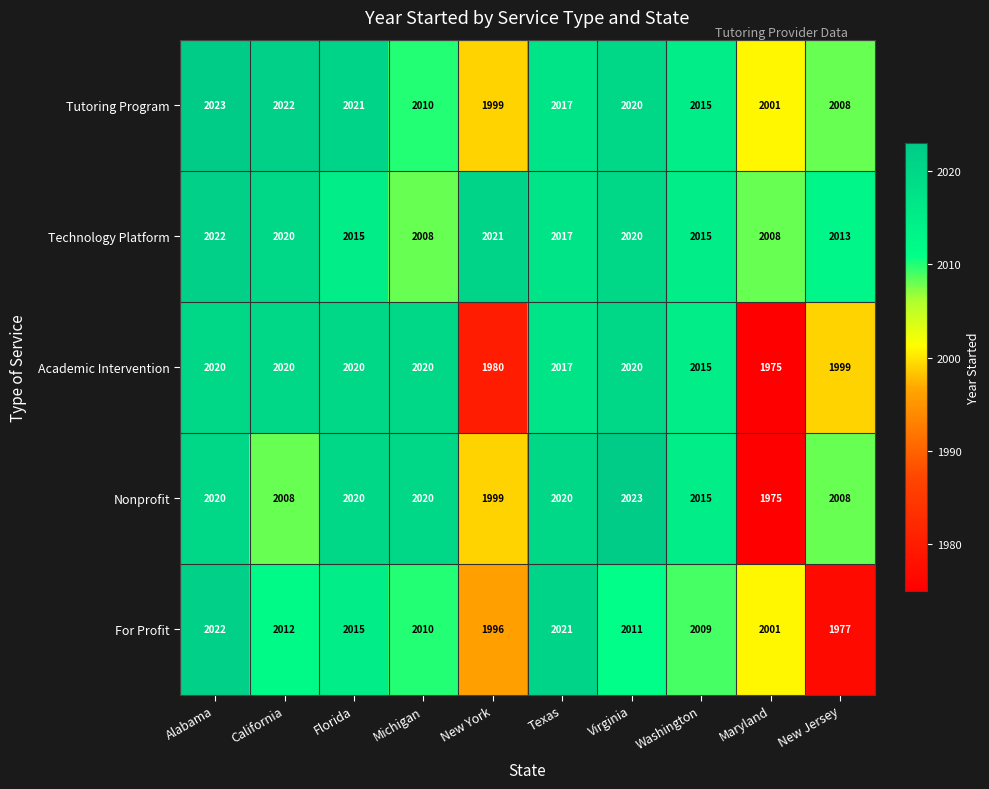

What is the average value of the For Profit series?

2007